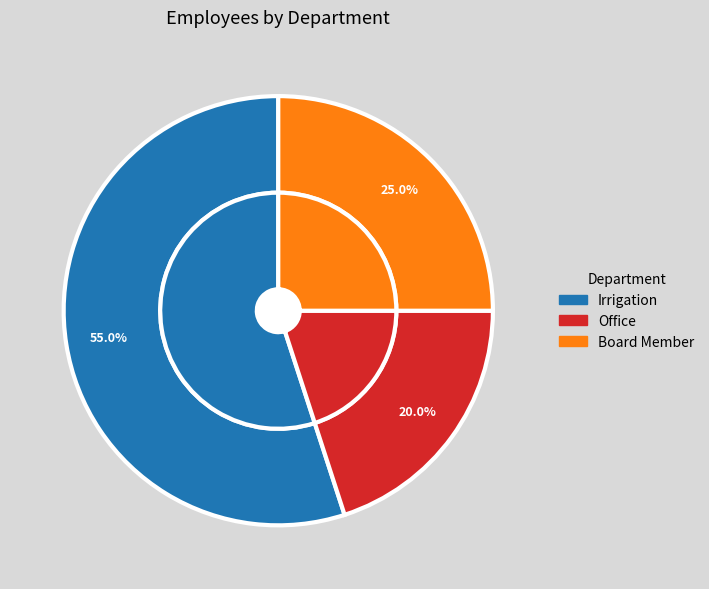

To the nearest percent, what portion does Board Member represent?

25%